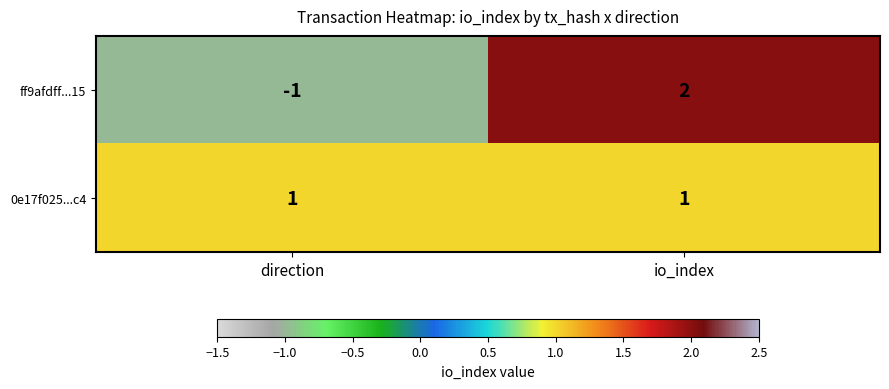

What is the difference between the highest and lowest values at direction?

2